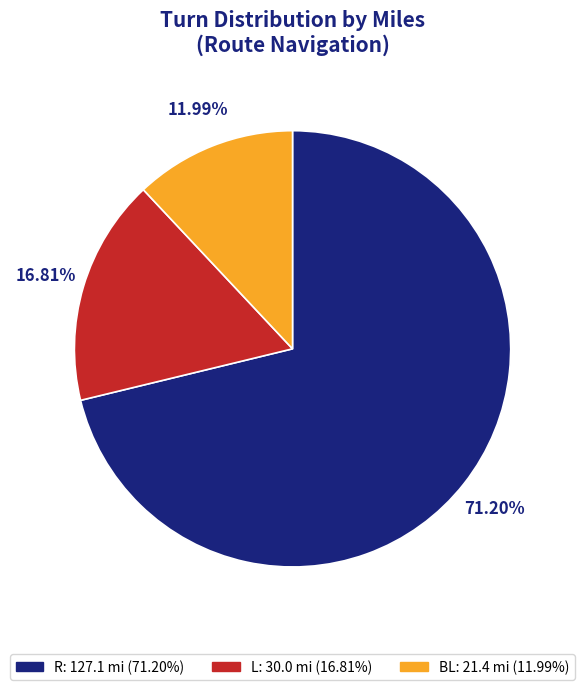

How many segments does this pie chart have?

3